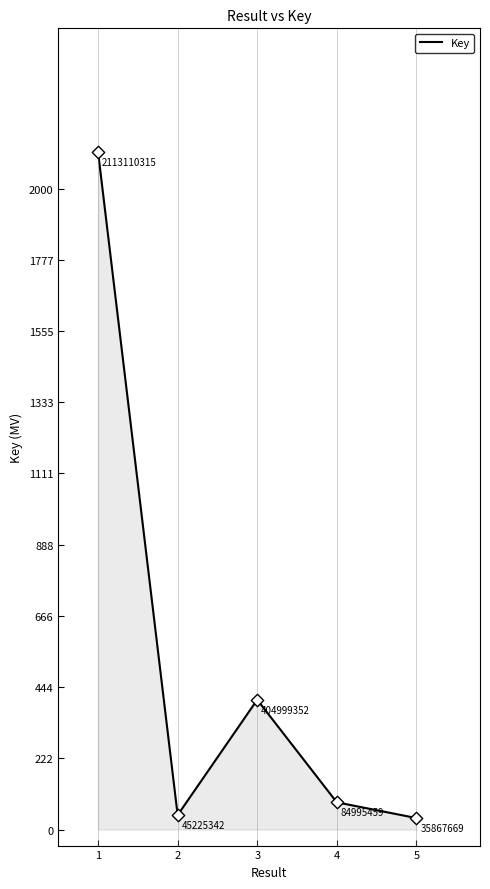

What is the change in value from 2 to 3?

+359774010